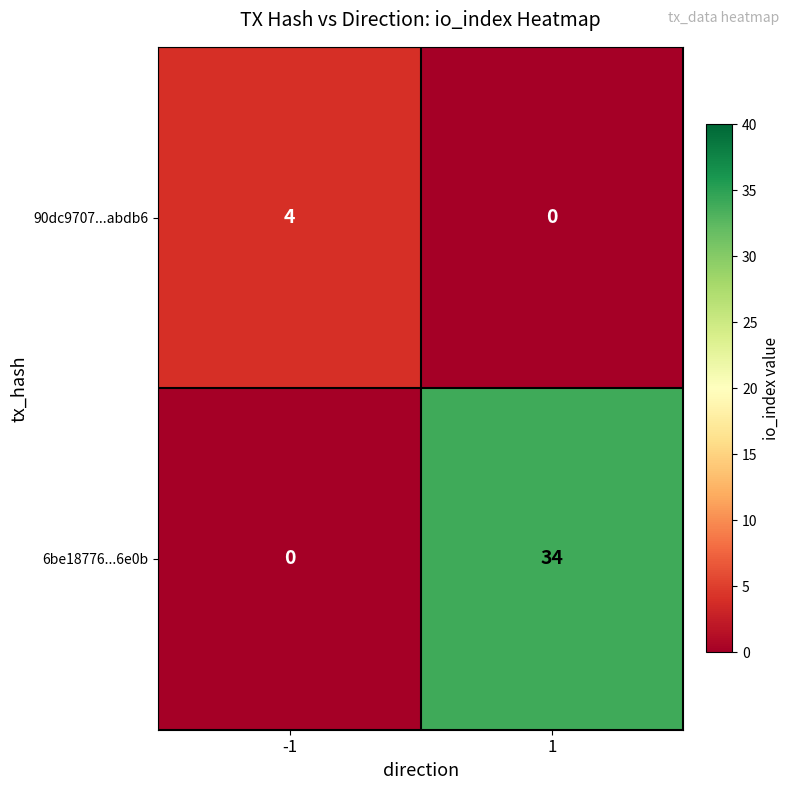

What is the sum of all 90dc9707...abdb6 values?

4